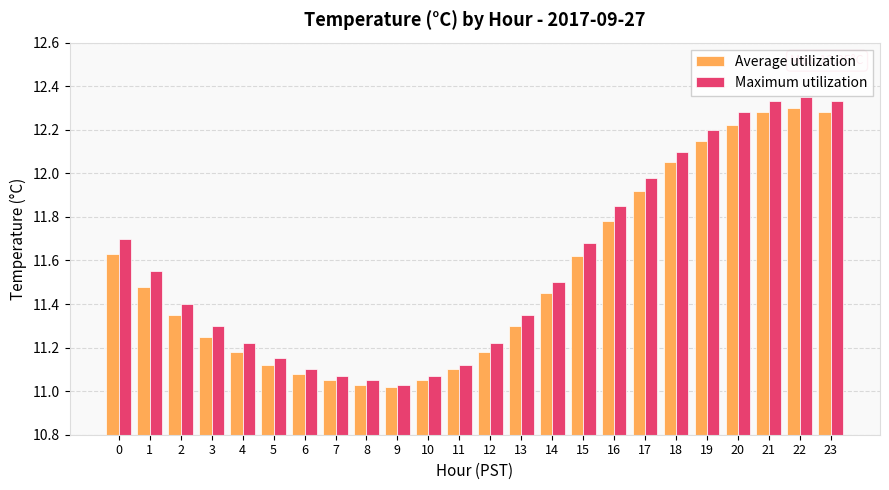

Is it true that Average utilization equals 6.9 at 23?

False